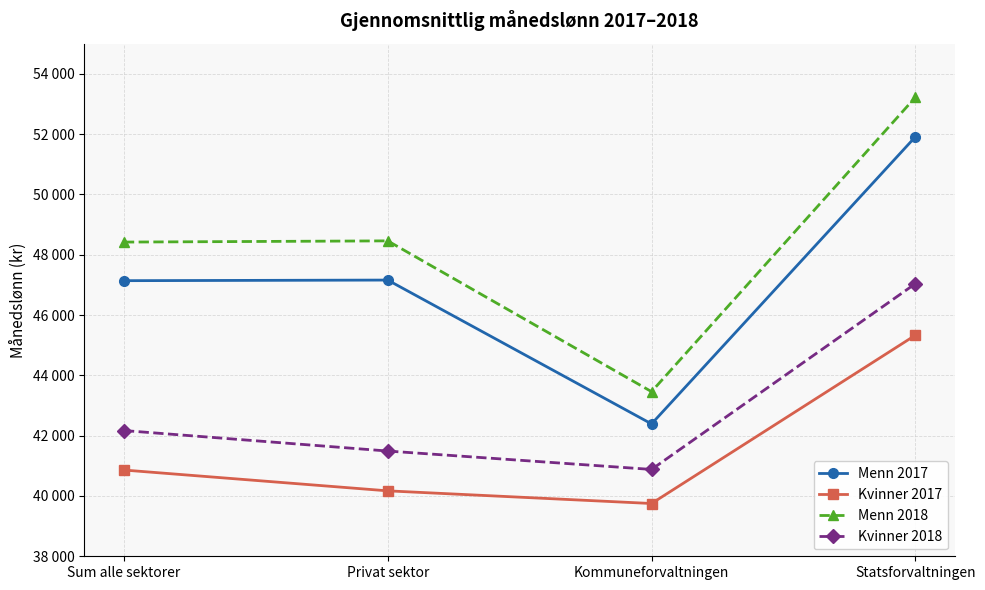

What is the value of the Menn 2017 point at the 2nd from the left?

47160